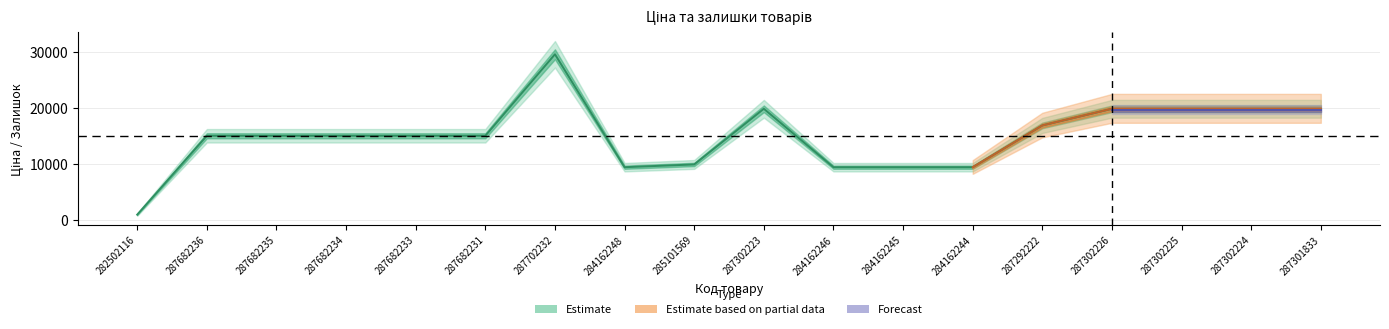

What value does the Ціна series have at 285101569?

9908.5